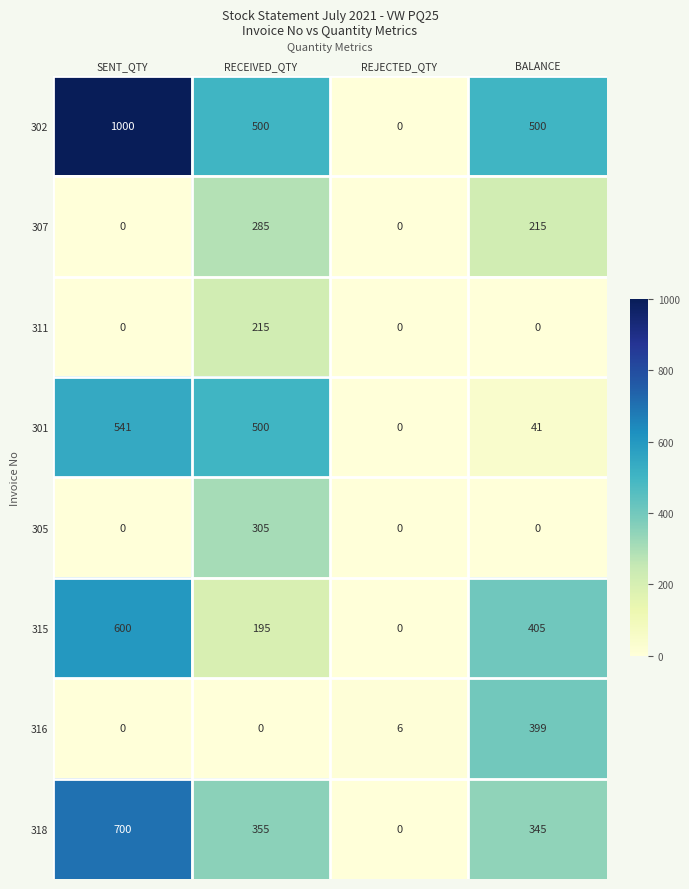

Count the number of data series in this chart.

8